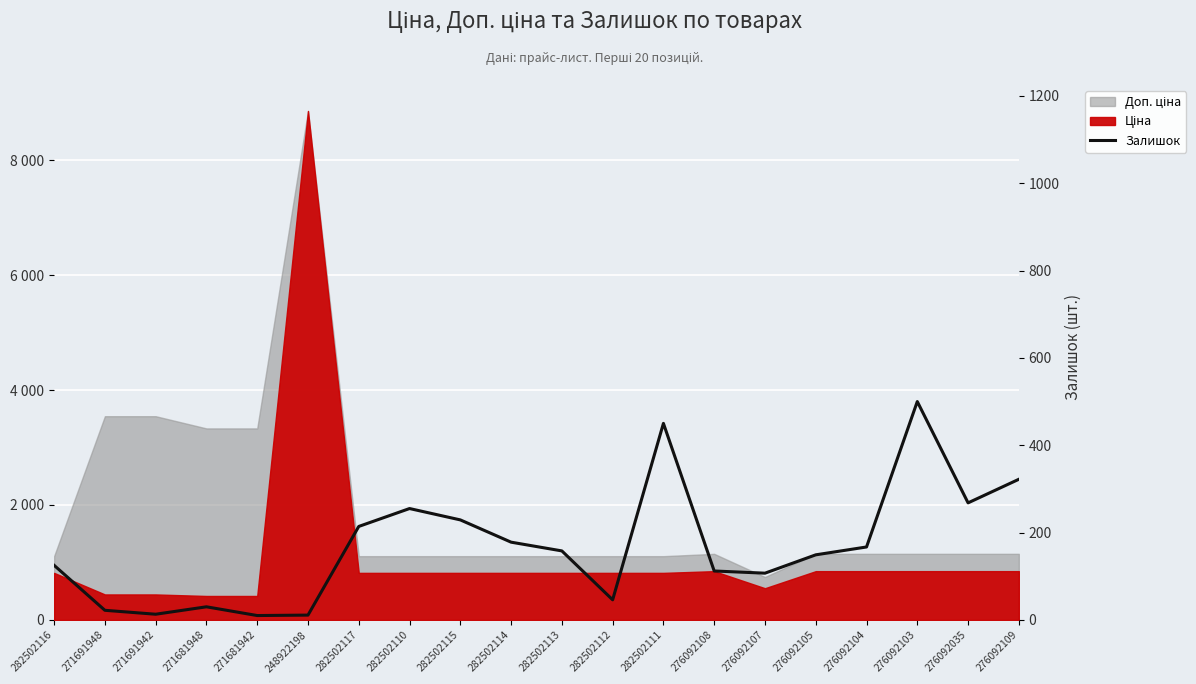

At which category does the data reach its first local peak?

271681948